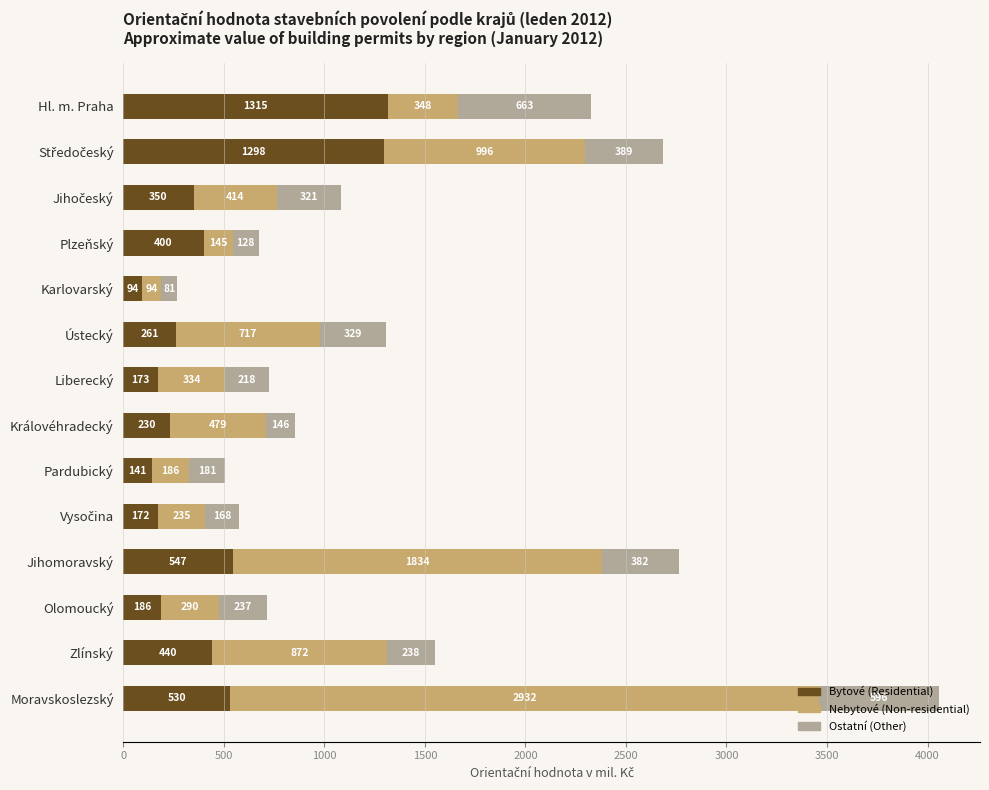

Where is Bytové (Residential) nearest to the value 704?

Jihomoravský